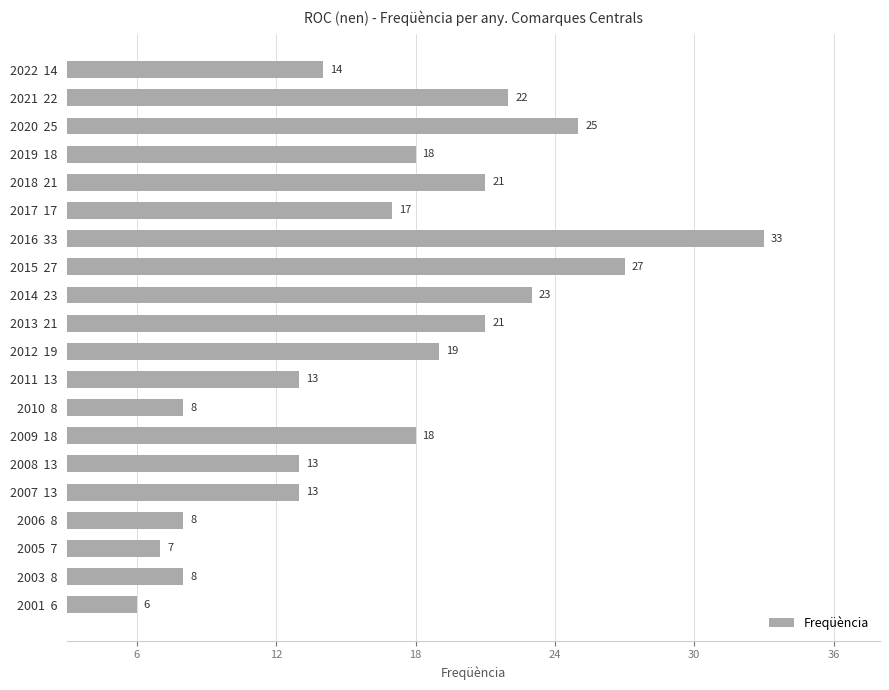

Reading top to bottom, what are all the values shown in this chart?

14	22	25	18	21	17	33	27	23	21	19	13	8	18	13	13	8	7	8	6